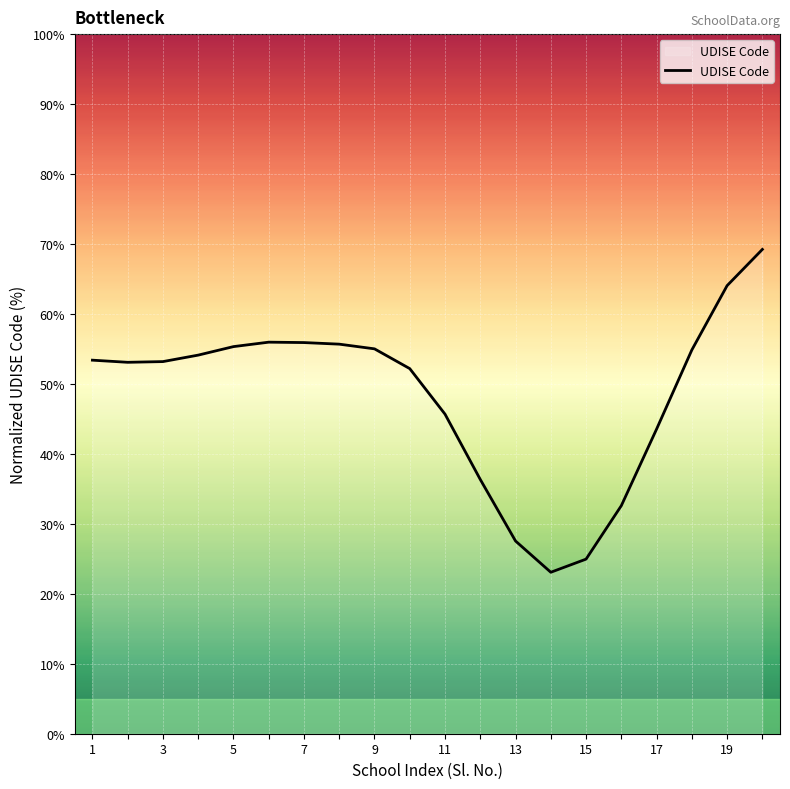

What is the difference between the maximum and minimum values?

46.1